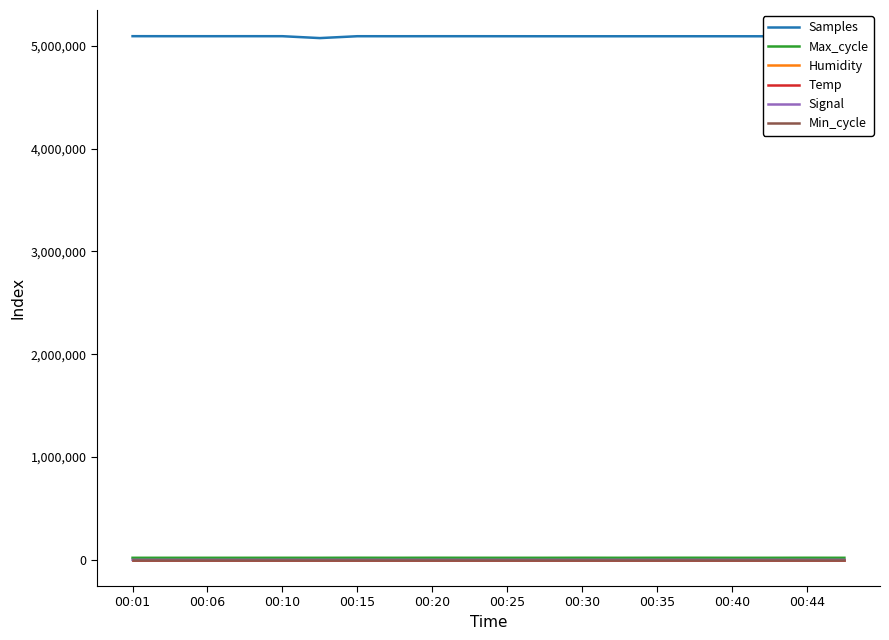

Which series has the widest spread of values?

Samples